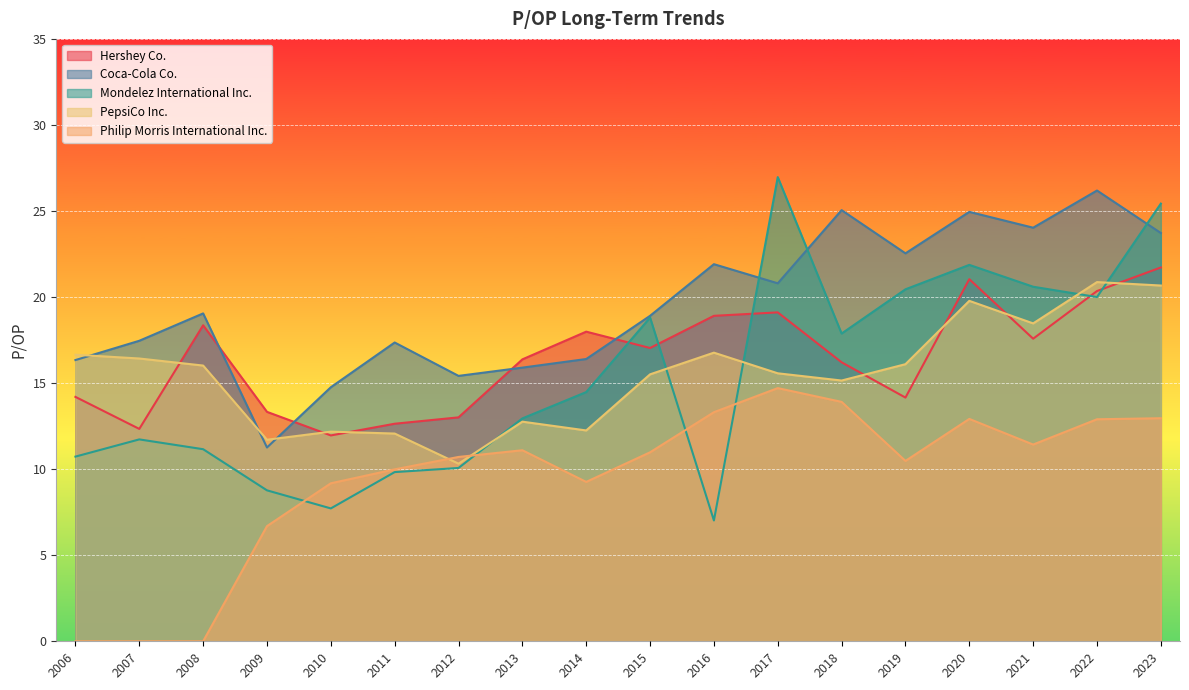

List the labels in order of Philip Morris International Inc. value, smallest first.

2006, 2007, 2008, 2009, 2010, 2014, 2011, 2019, 2012, 2015, 2013, 2021, 2022, 2020, 2023, 2016, 2018, 2017